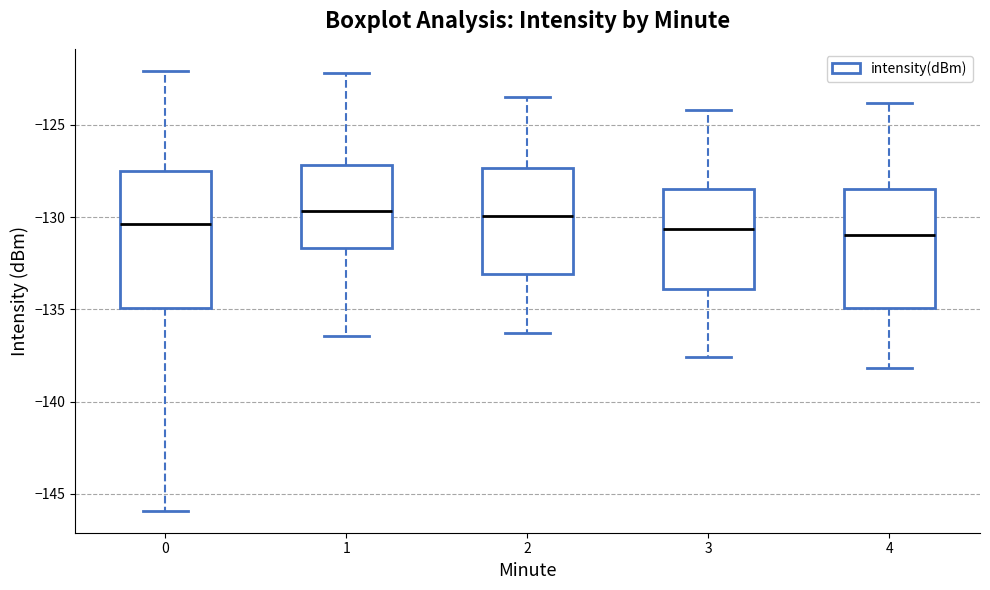

Which box is the tallest, from its lower edge to its upper edge?

0